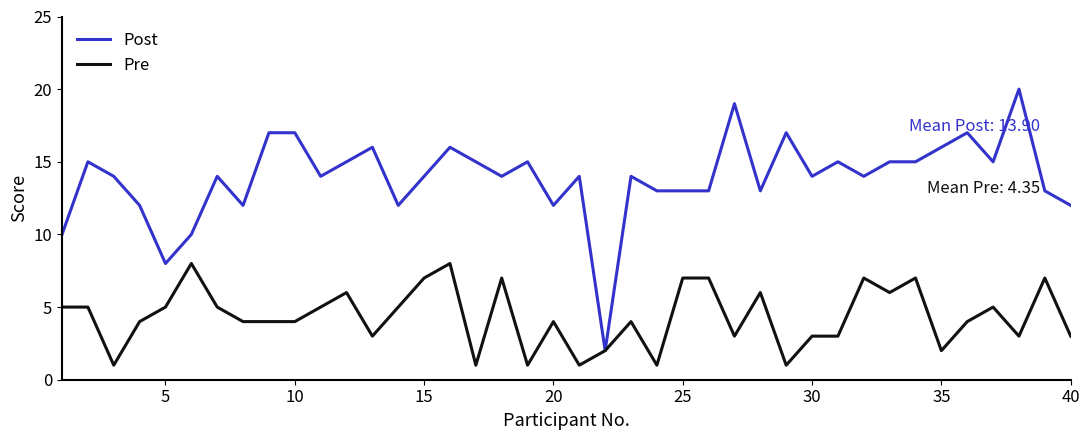

List the series in order of their peak value, lowest first.

Pre, Post